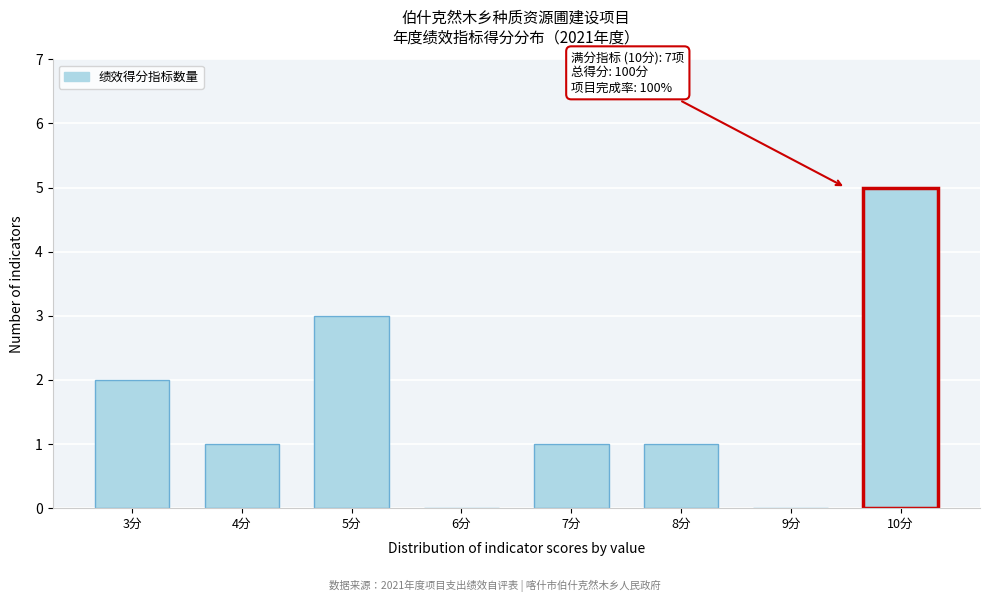

Reading left to right, what are all the values shown in this chart?

3分=2	4分=1	5分=3	6分=0	7分=1	8分=1	9分=0	10分=5